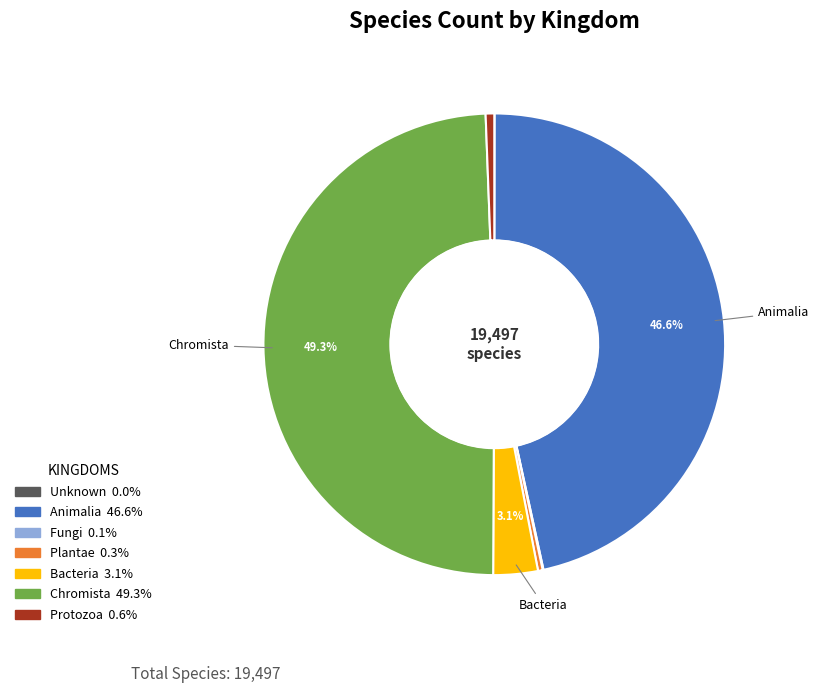

Does any single category account for the majority?

No